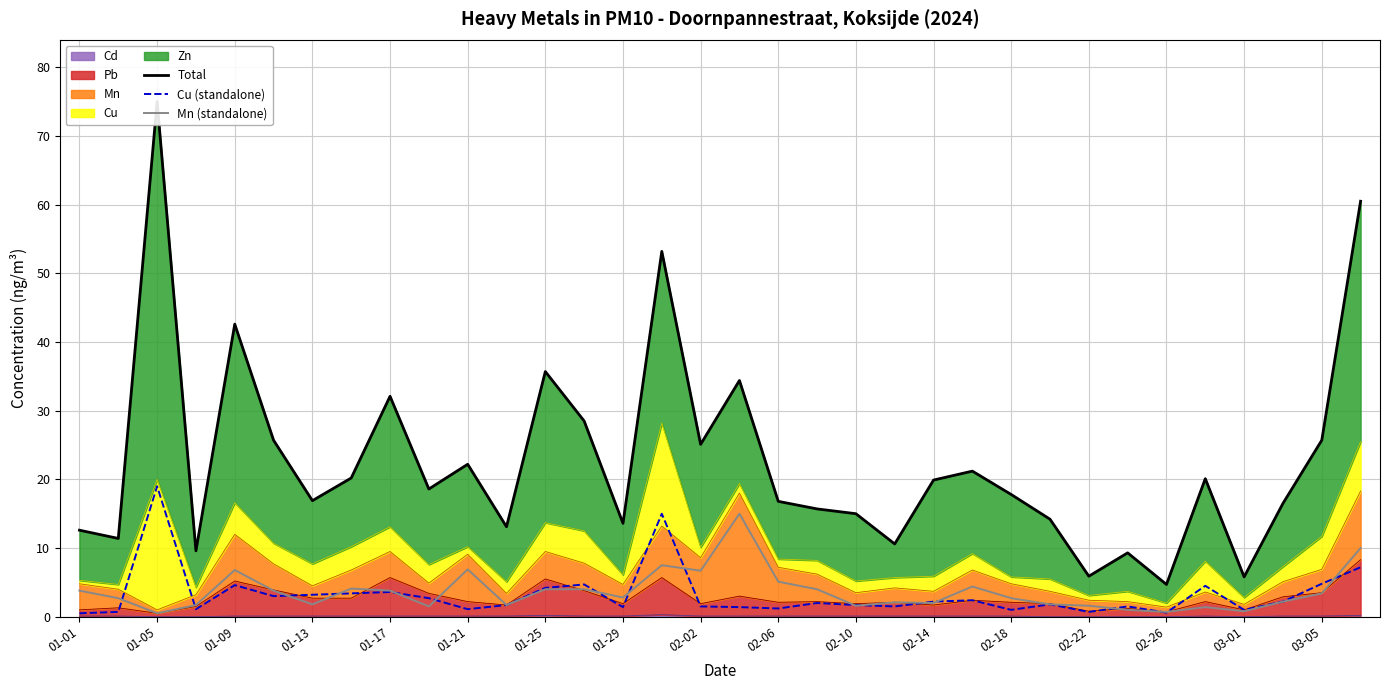

What is the spread (max minus min) of values at 33?

53.3